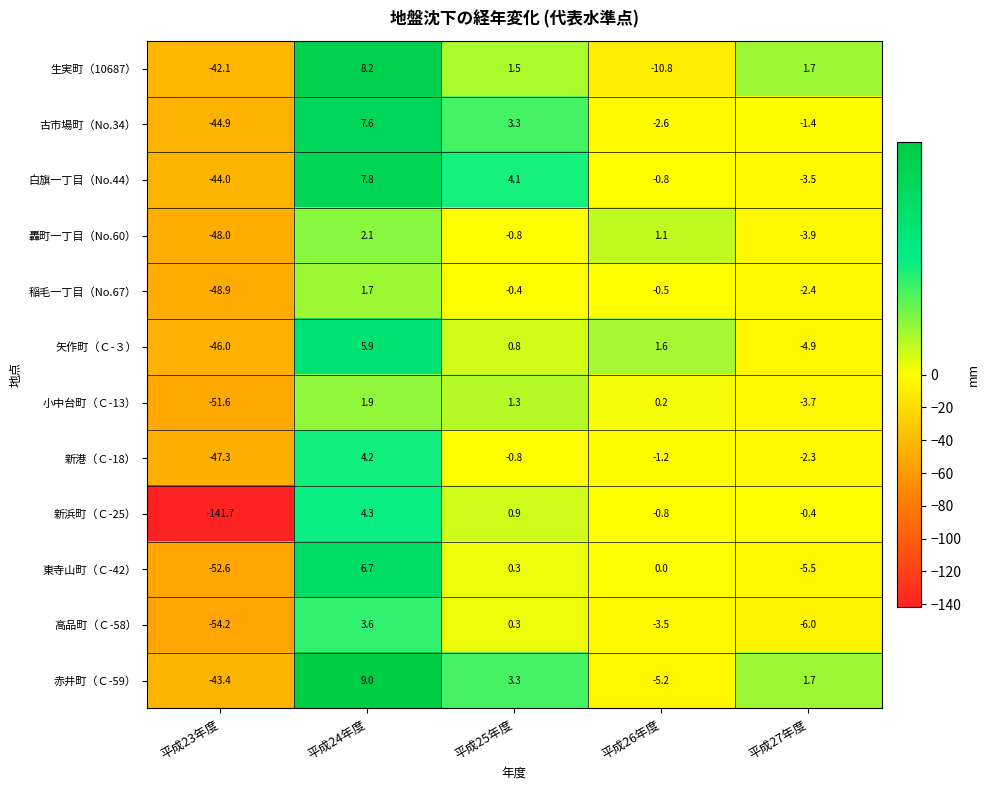

Which label corresponds to the largest value in the chart?

平成24年度